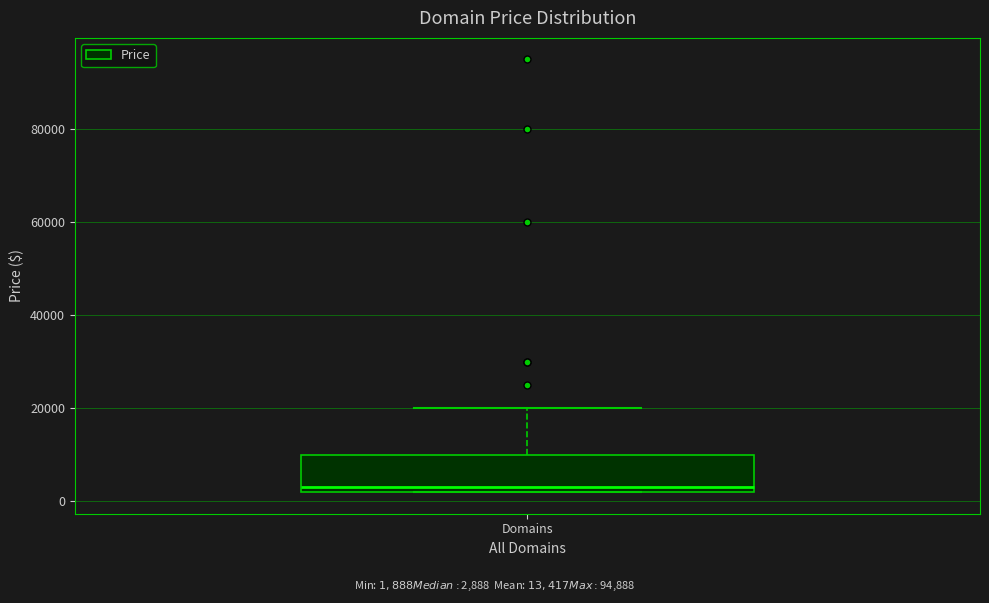

Transcribe this box plot: give where the median line is, the range the box spans, and where the two whiskers end, as read against the y-axis. The values are not printed on the chart, so give them approximately, as read against the axis.

median 2000 (just above the box's lower edge), box 2000 to 10000, whiskers 2000 to 20000